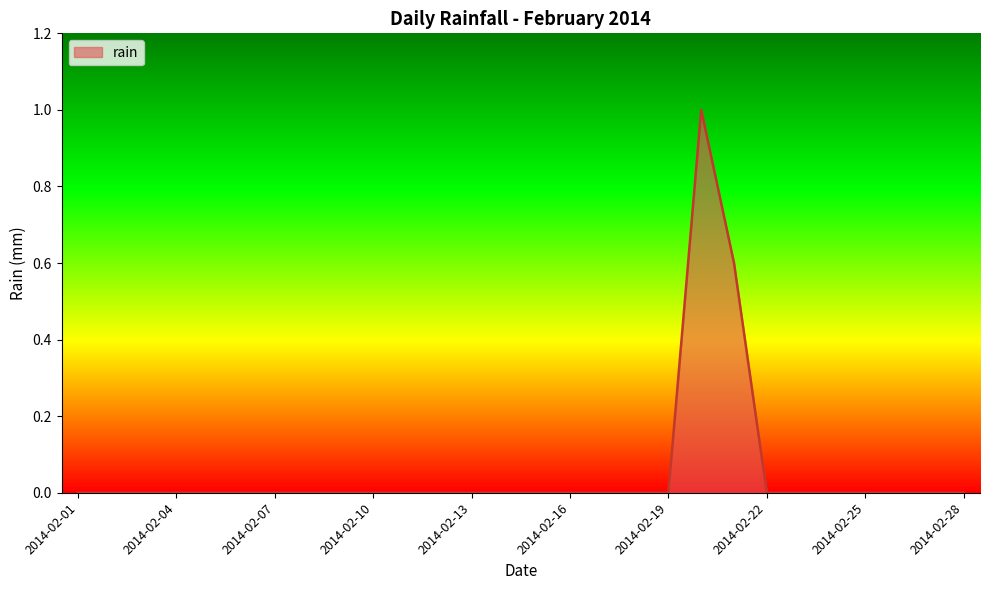

What is the maximum value shown in the chart?

1.0